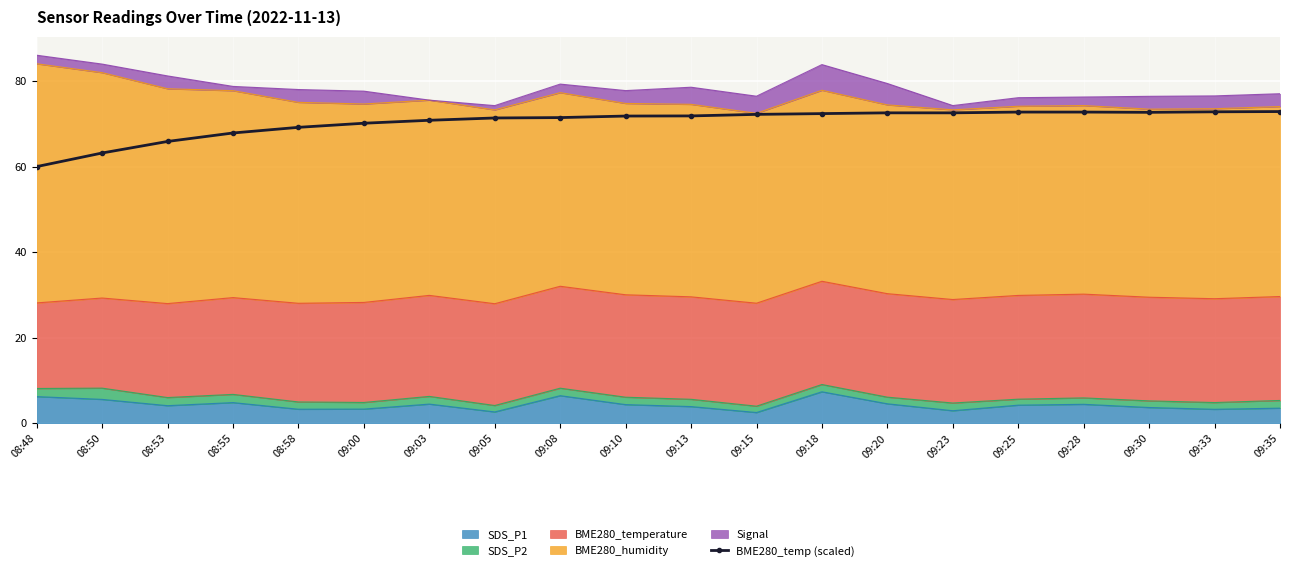

Reading left to right, what are all the values shown in this chart?

60.0	63.2	65.9	67.9	69.2	70.2	70.9	71.4	71.5	71.8	71.9	72.2	72.4	72.6	72.6	72.8	72.8	72.7	72.8	72.9